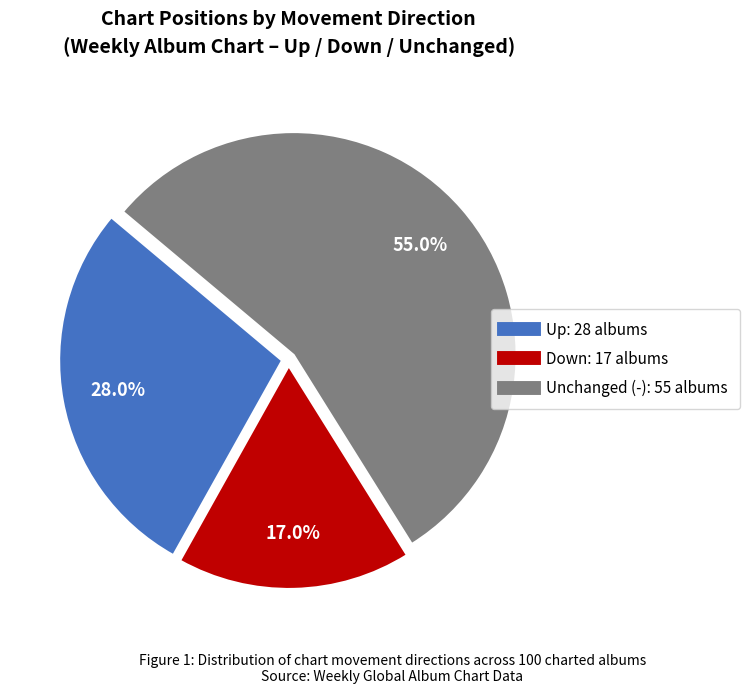

Is there a majority slice in this chart?

Yes